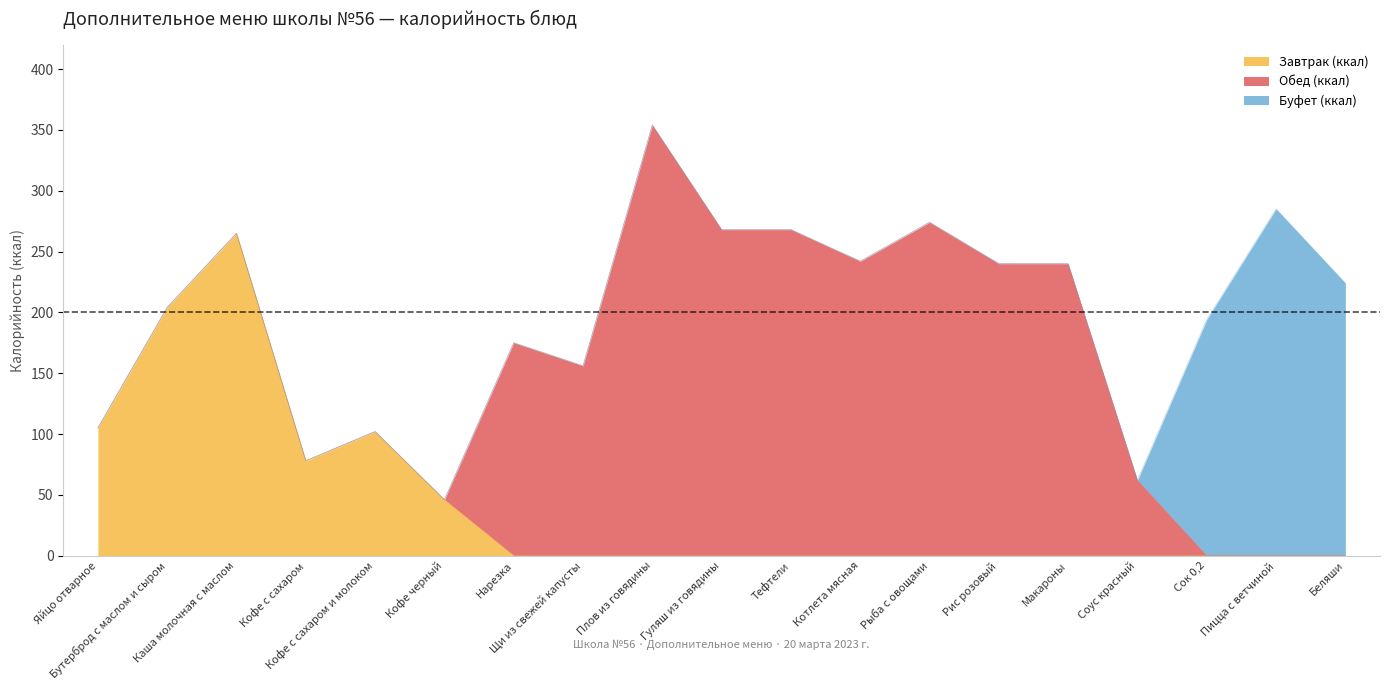

Does the chart have visible grid lines?

No